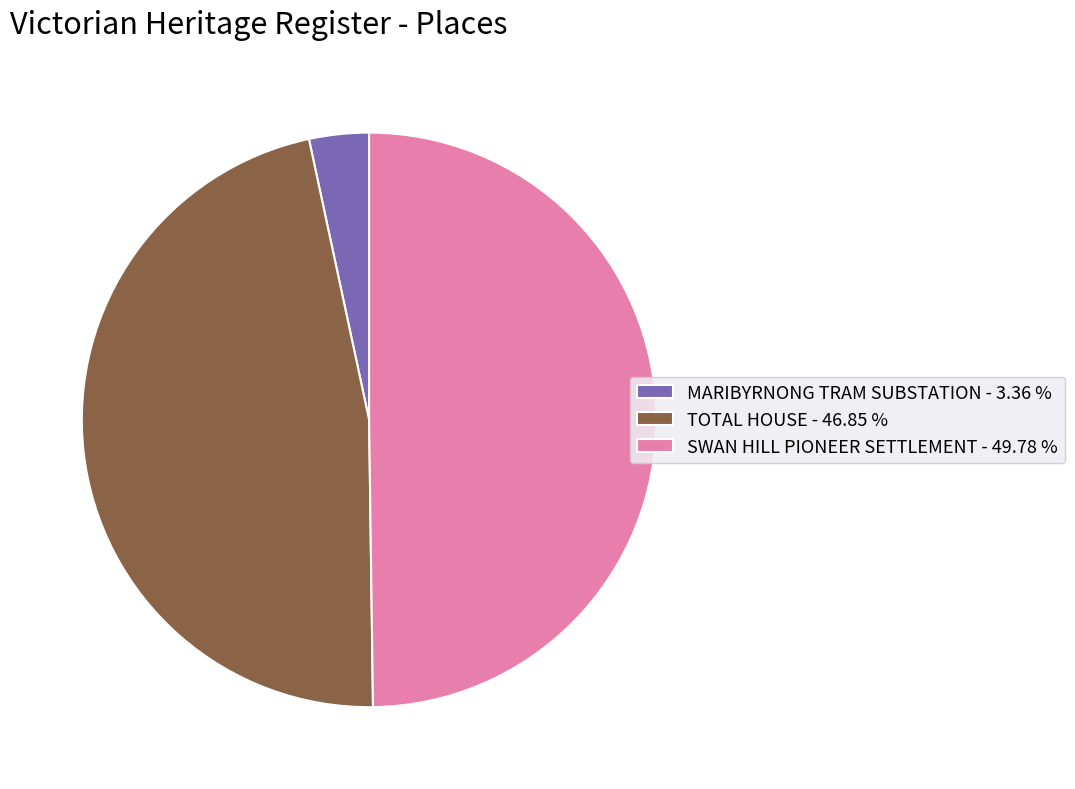

Does MARIBYRNONG TRAM SUBSTATION account for over 50% of the chart?

No